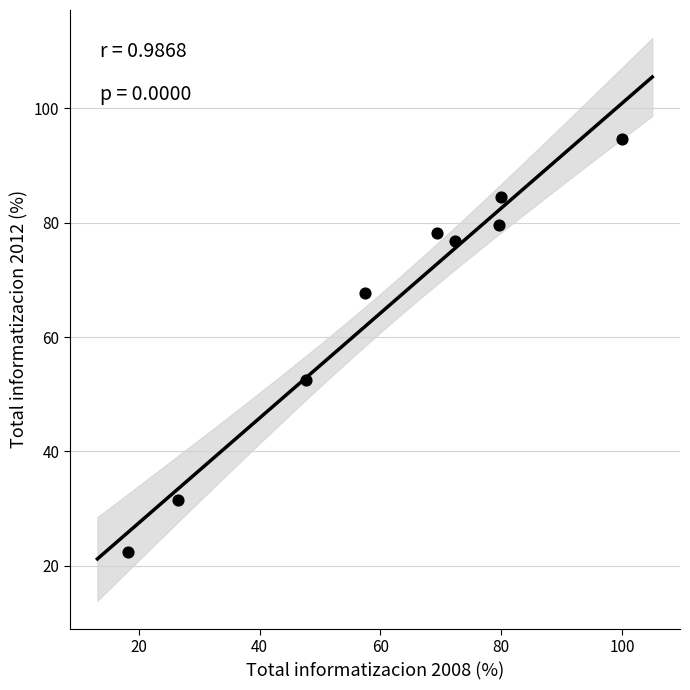

What is the average Y value?

65.3